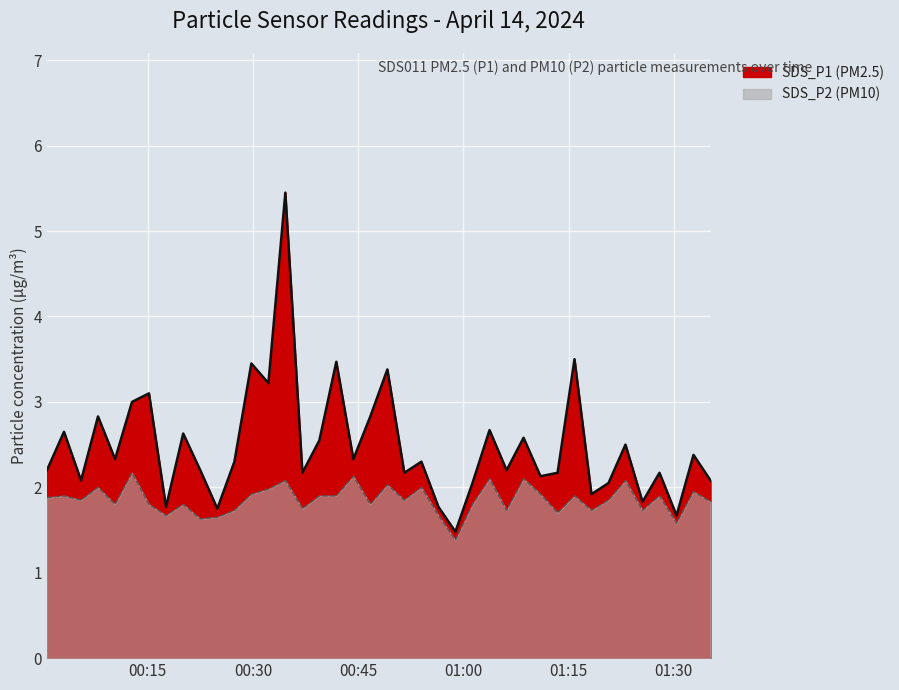

Where is the first local maximum for SDS_P1?

2024/04/14 00:03:03